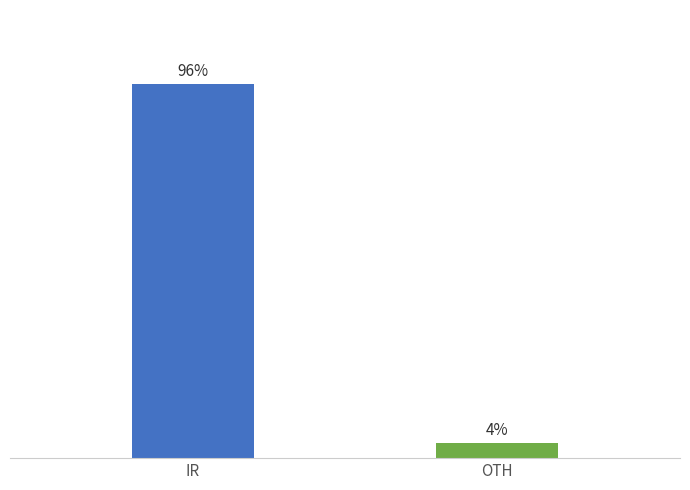

At which category does the chart reach its minimum across all series?

OTH